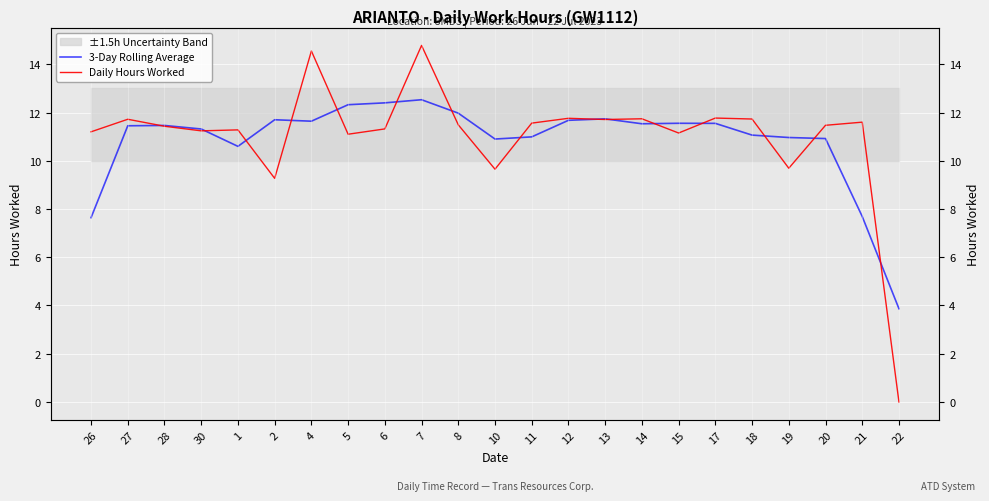

Is it true that Daily Hours Worked equals 9.7 at 19?

True